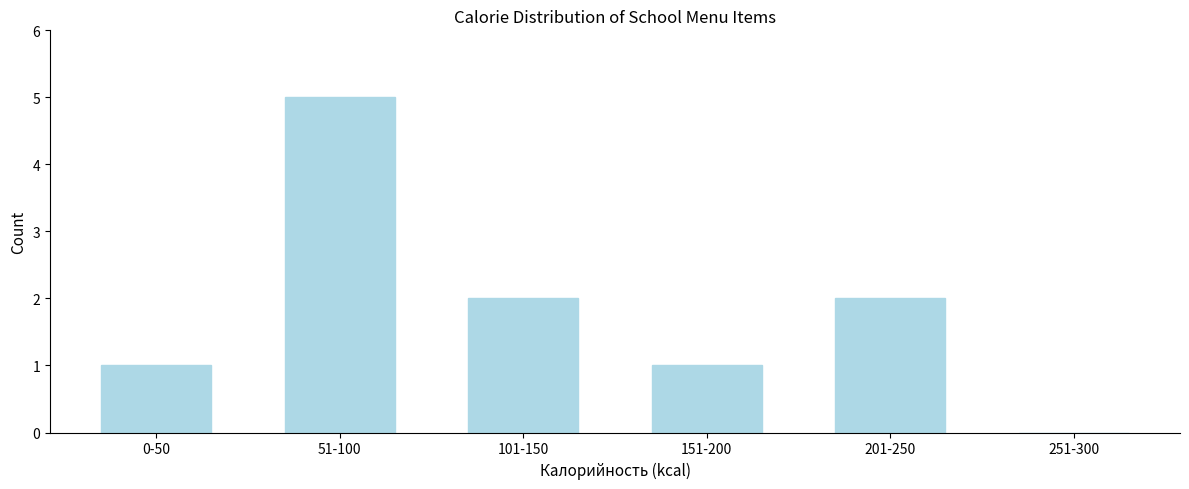

Reading left to right, list all the values displayed in this chart.

0-50=1	51-100=5	101-150=2	151-200=1	201-250=2	251-300=0